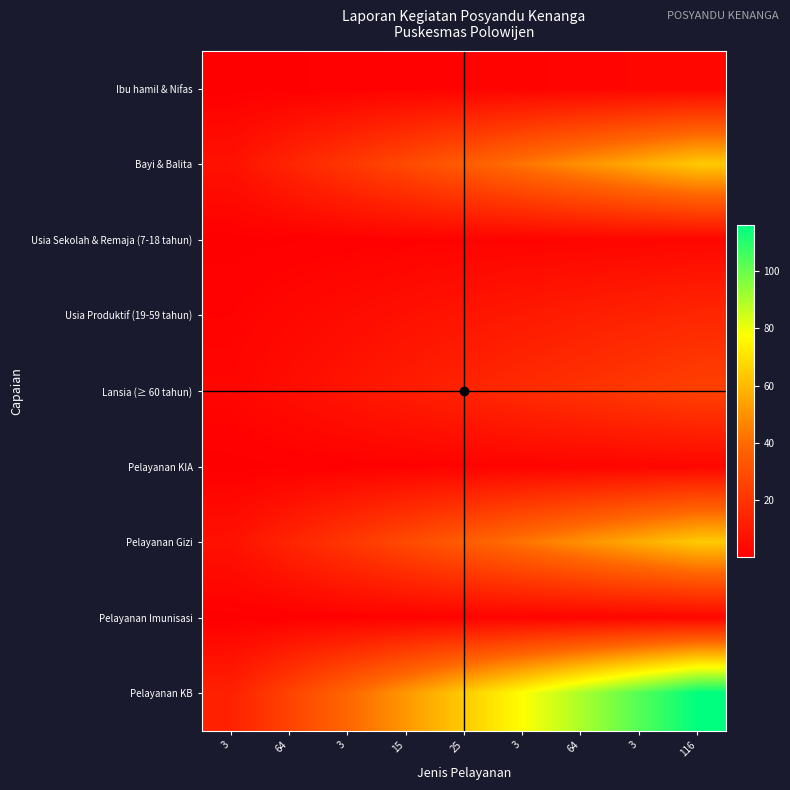

At how many categories does at least one series exceed 99?

2